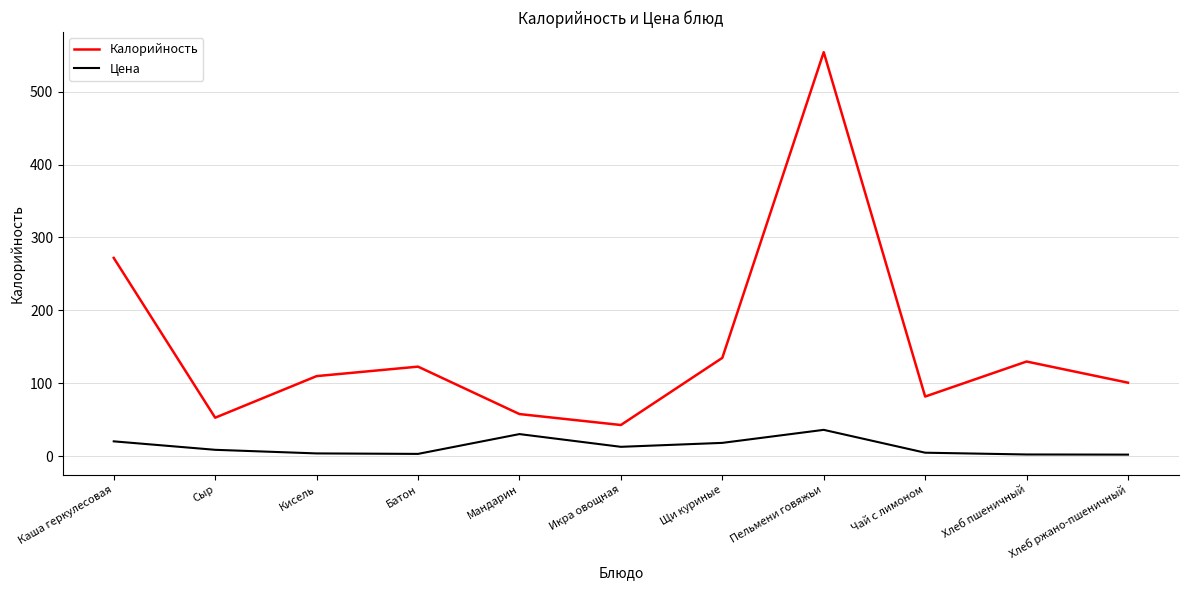

What is the highest value of the Калорийность series?

554.0